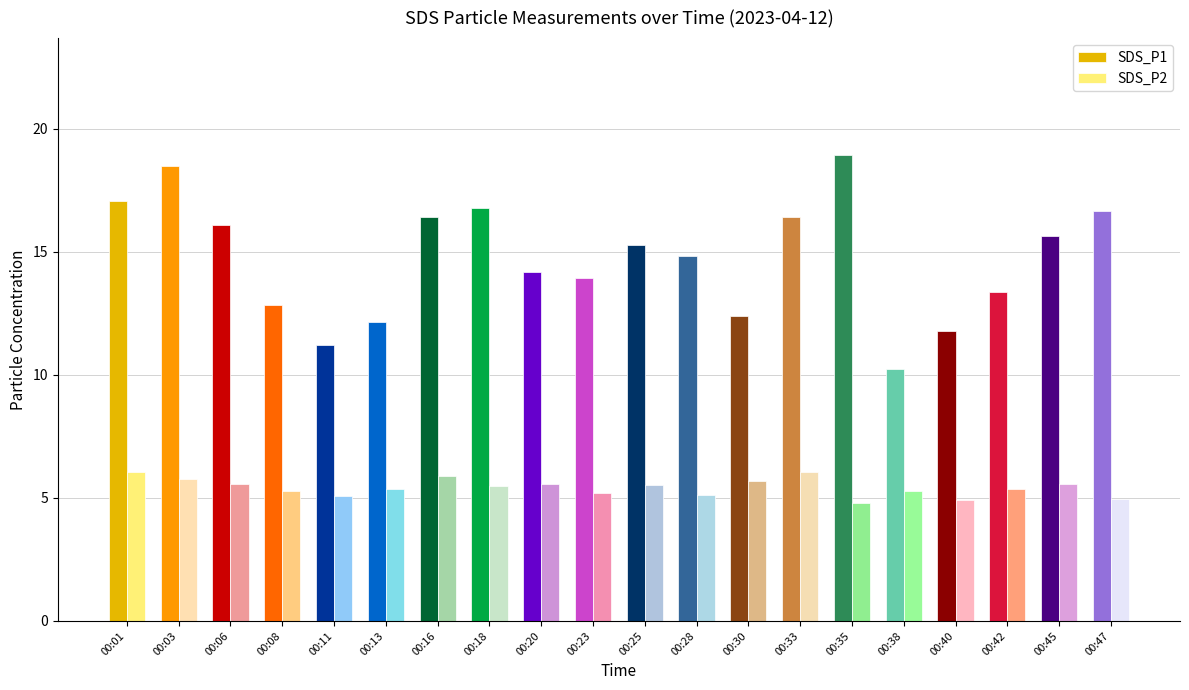

At 00:20, list the series in order from smallest to largest.

SDS_P2, SDS_P1